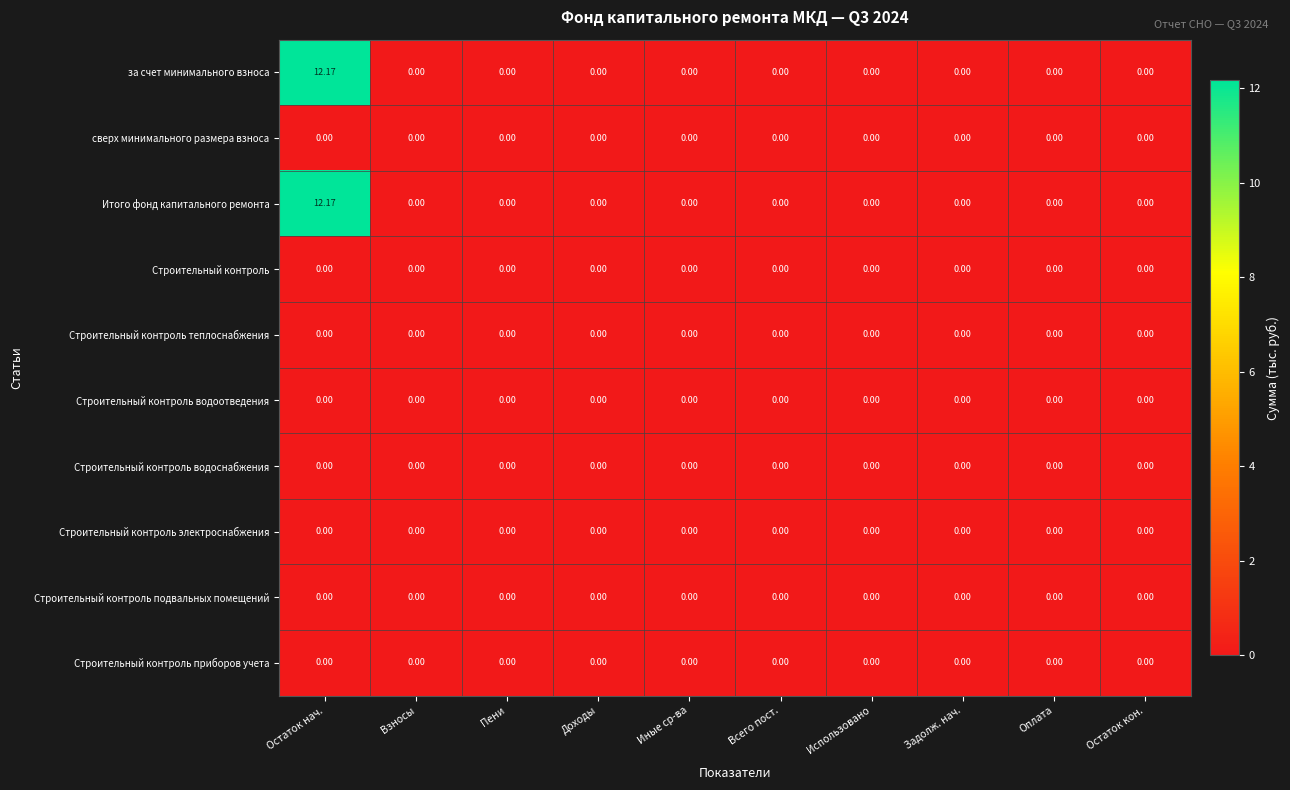

At which category is the sum across all series the highest?

Остаток нач.